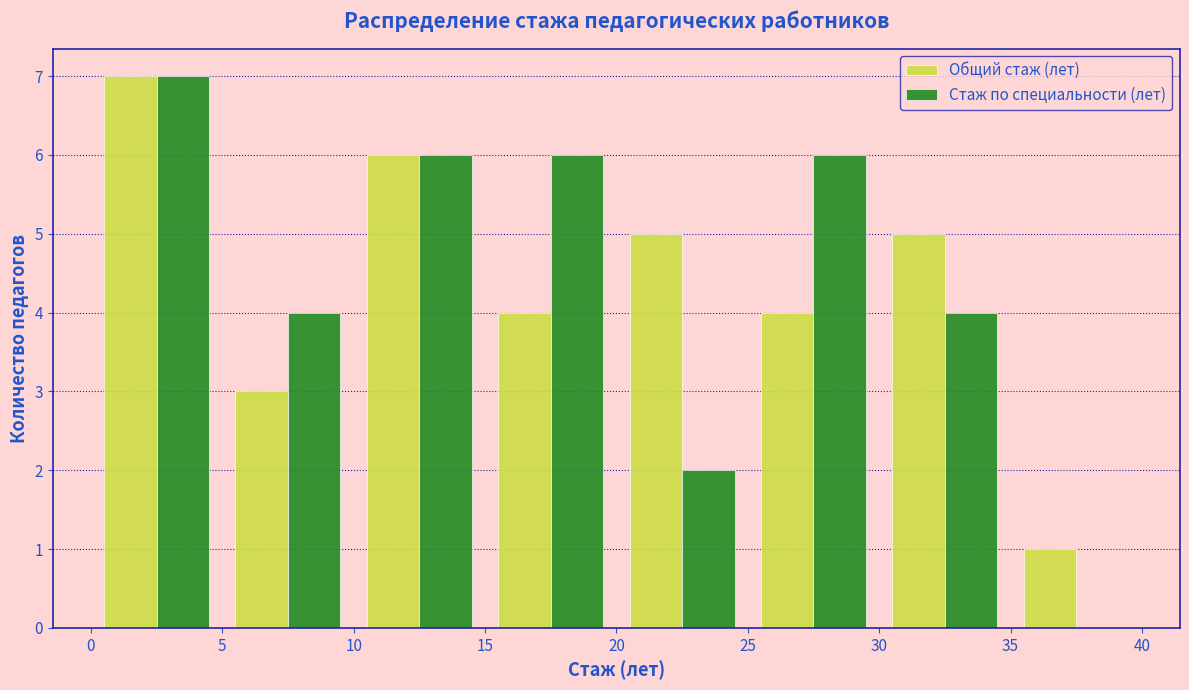

Reading left to right, transcribe this chart: for each range on the x-axis, give the height of each series' bar. The values are not printed on the chart, so give them approximately, as read against the axis.

0 to 5: Общий стаж (лет)=7	Стаж по специальности (лет)=7
5 to 10: Общий стаж (лет)=3	Стаж по специальности (лет)=4
10 to 15: Общий стаж (лет)=6	Стаж по специальности (лет)=6
15 to 20: Общий стаж (лет)=4	Стаж по специальности (лет)=6
20 to 25: Общий стаж (лет)=5	Стаж по специальности (лет)=2
25 to 30: Общий стаж (лет)=4	Стаж по специальности (лет)=6
30 to 35: Общий стаж (лет)=5	Стаж по специальности (лет)=4
35 to 40: Общий стаж (лет)=1	Стаж по специальности (лет)=0